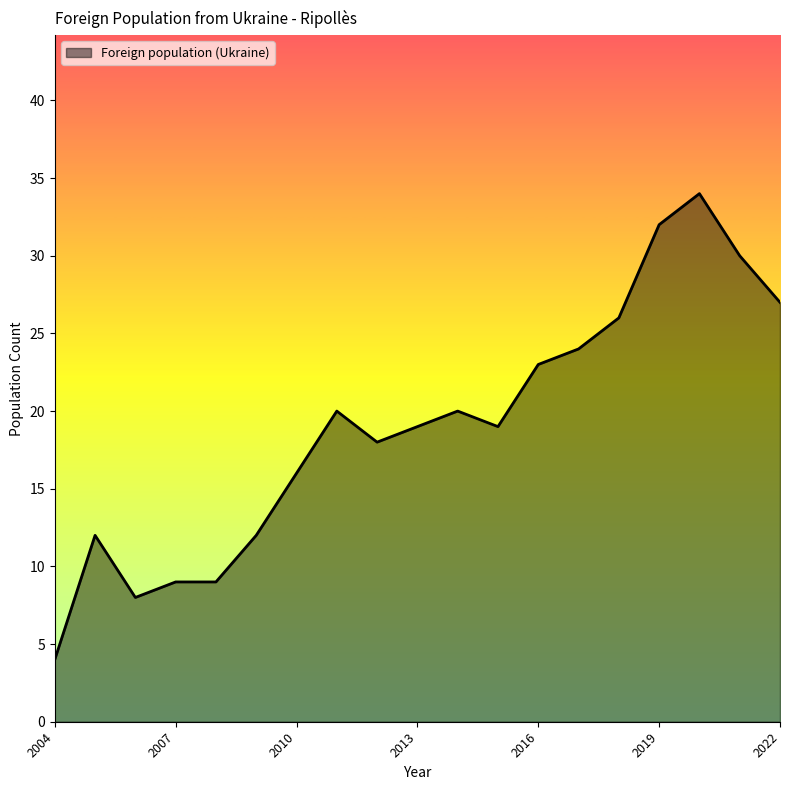

Does the chart have visible grid lines?

No